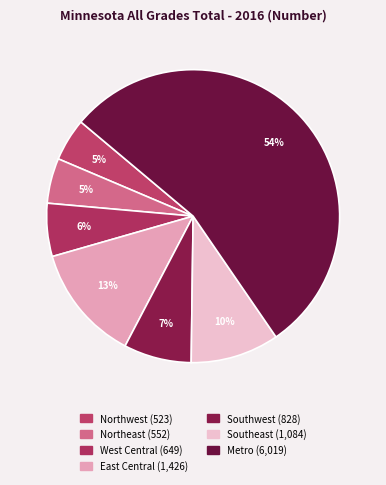

The Metro slice represents 46% of the pie. True or false?

False